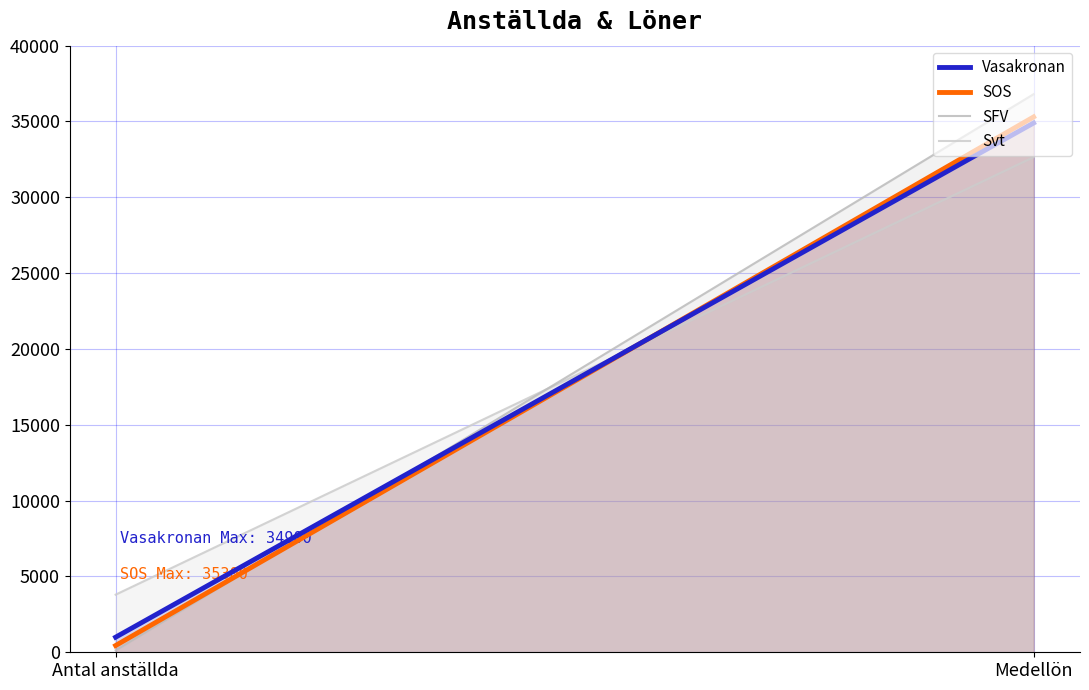

Rank the series by their maximum value, from lowest to highest.

Svt, Vasakronan, SOS, SFV